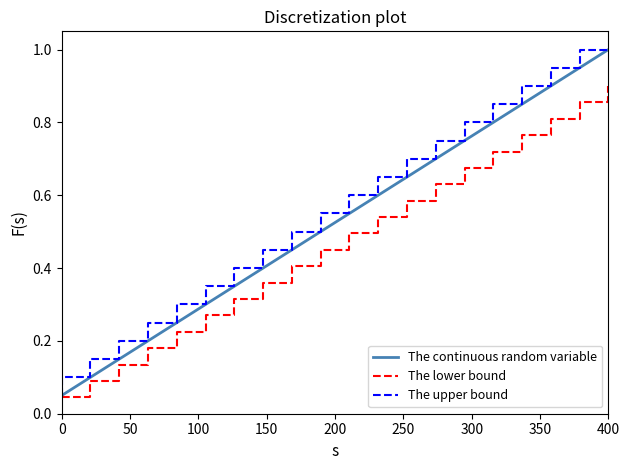

Which category has the highest value across all series?

400